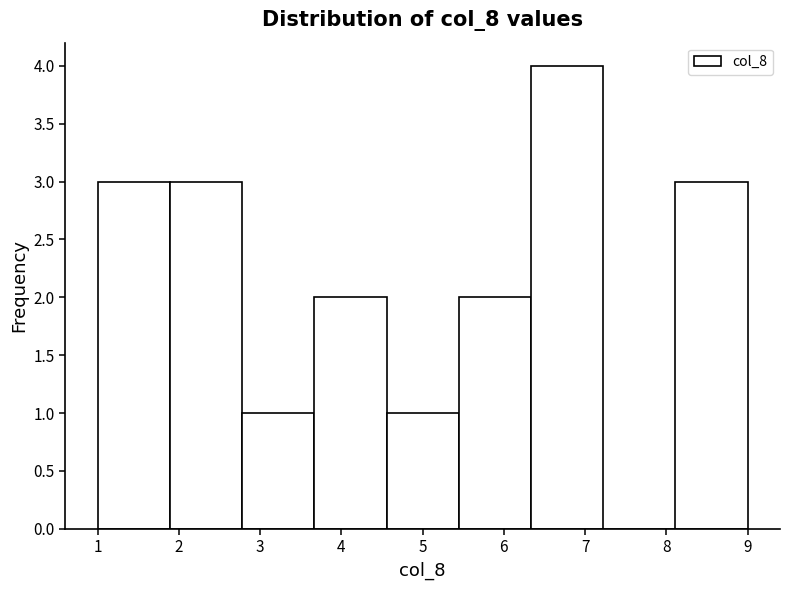

Reading left to right, transcribe this chart: for each bar, give the range it covers on the x-axis and its height. Neither the bar edges nor the heights are printed on the chart, so give them approximately, as read against the axes.

1.0 to 1.9: 3
1.9 to 2.8: 3
2.8 to 3.7: 1
3.7 to 4.6: 2
4.6 to 5.4: 1
5.4 to 6.3: 2
6.3 to 7.2: 4
7.2 to 8.1: 0
8.1 to 9.0: 3